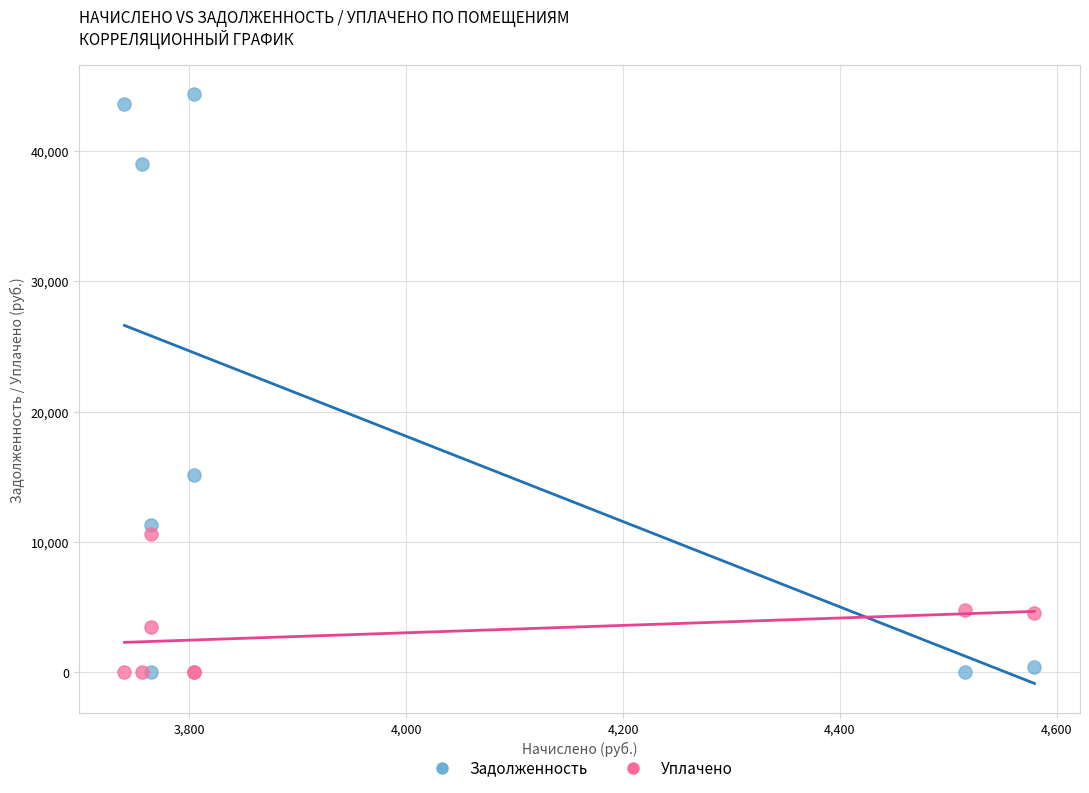

In the Задолженность series, what Y value is closest to 22170?

15120.7